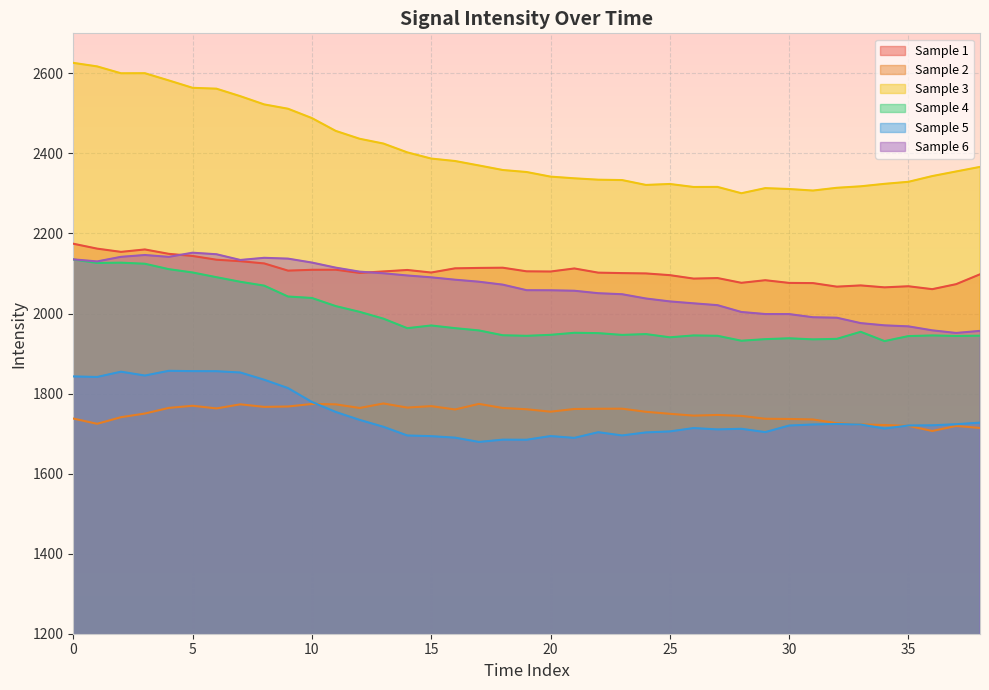

At how many categories does at least one series exceed 1887?

39